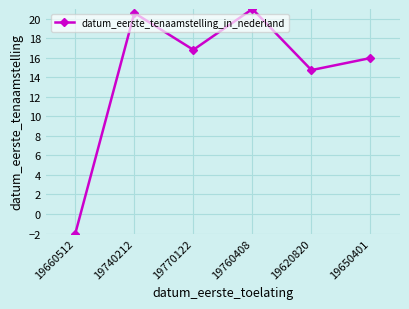

Count the number of data series in this chart.

1